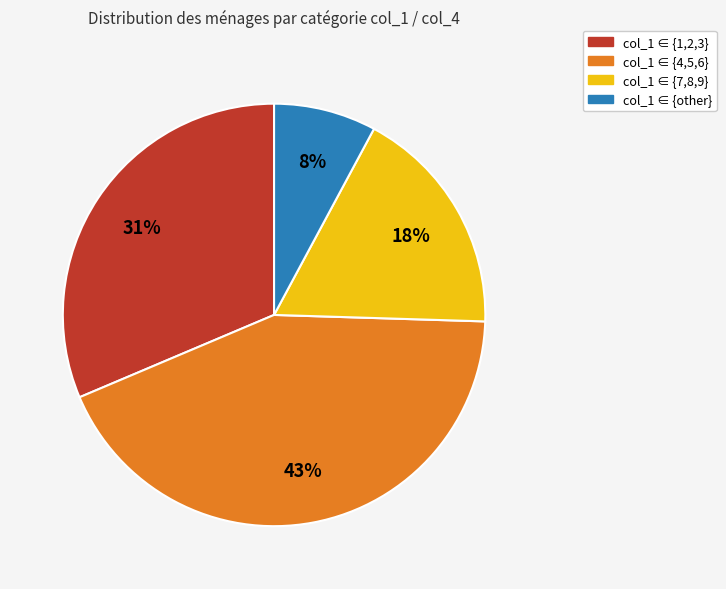

How many slices are in this pie chart?

4